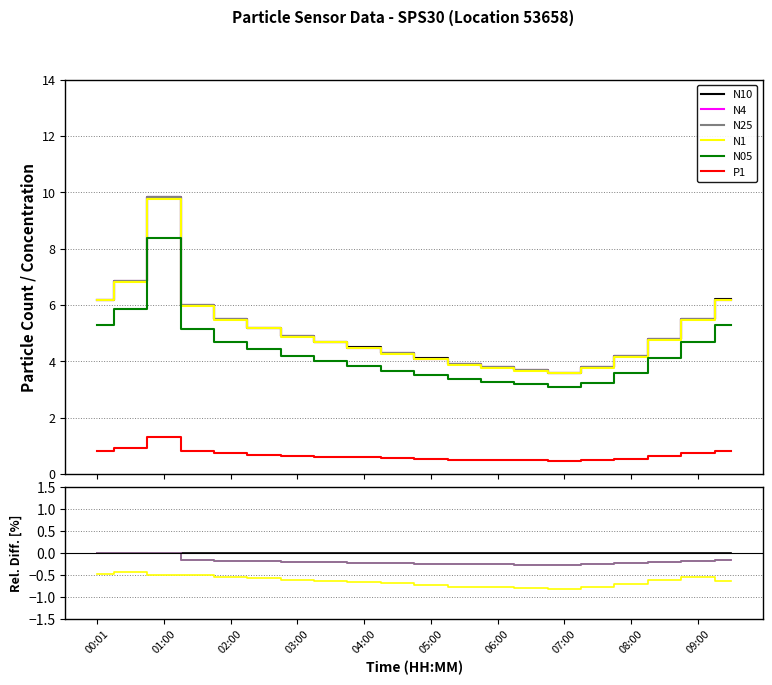

Does the chart display data point markers on the line(s)?

No